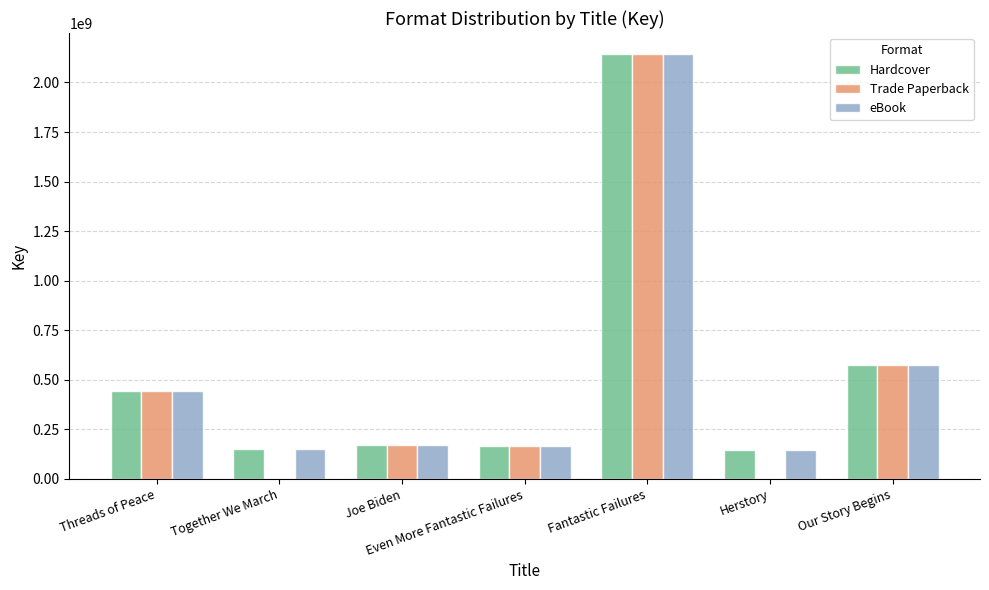

How many series are shown in this chart?

3